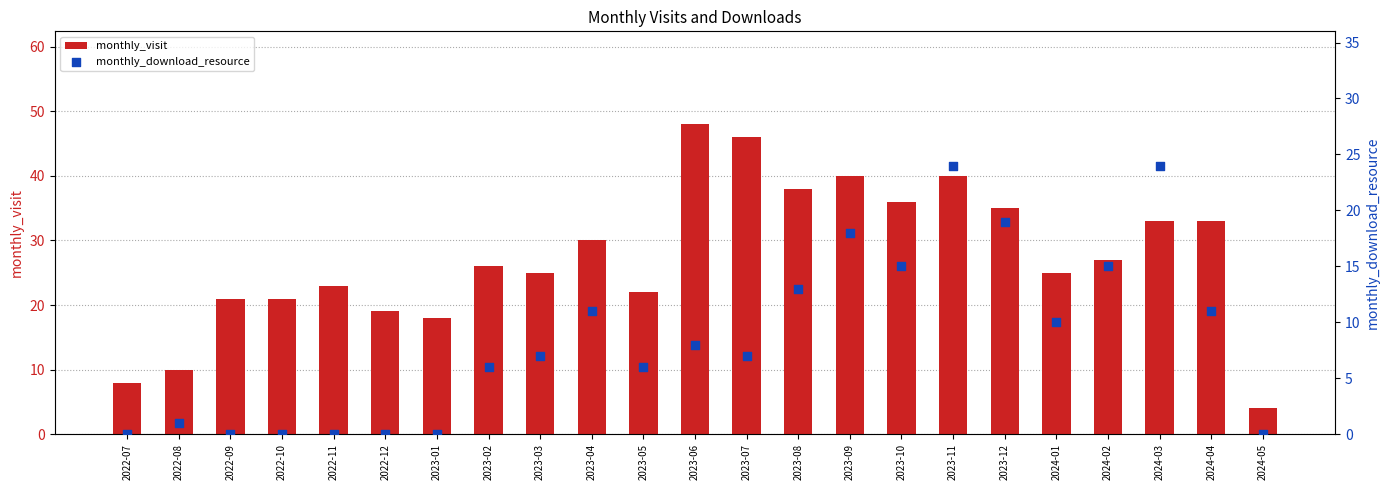

At which category is the sum across all series the highest?

2023-11